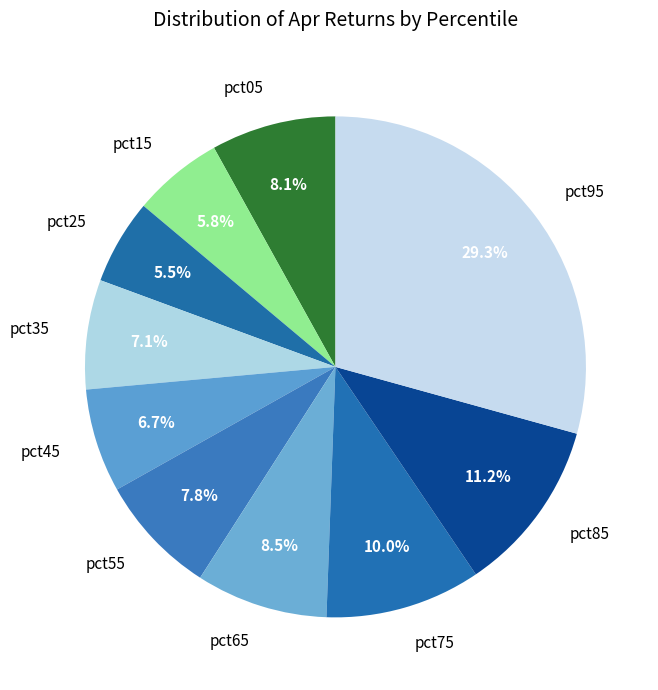

What percentage is the pct95 slice, to the nearest percent?

29%